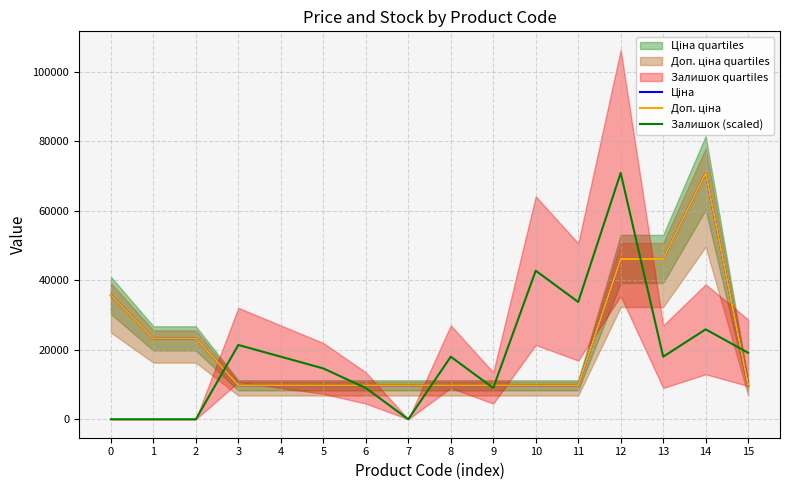

Reading right to left, transcribe all the data shown in this chart.

Ціна: 9764.4	70906.0	46143.9	46143.9	9764.4	9764.4	9764.4	9764.4	9764.4	9764.4	9764.4	9764.4	9764.4	23278.2	23278.2	35659.4
Доп. ціна: 9764.4	70906.0	46143.9	46143.9	9764.4	9764.4	9764.4	9764.4	9764.4	9764.4	9764.4	9764.4	9764.4	23278.2	23278.2	35659.4
Залишок (scaled): 19133.4	25886.3	18007.9	70906.0	33764.7	42768.7	9003.9	18007.9	0.0	9003.9	14631.4	18007.9	21384.3	0.0	0.0	0.0